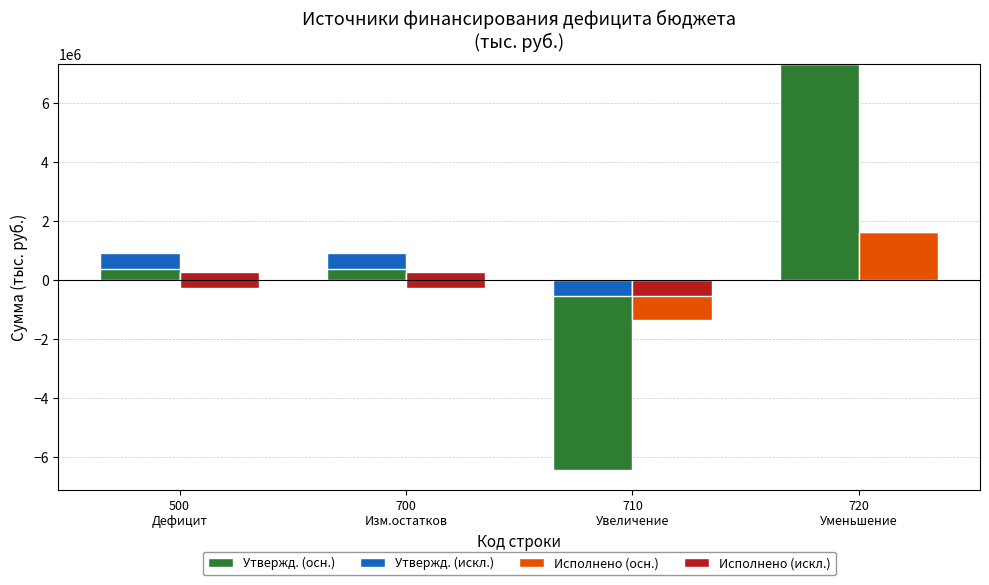

The Исполнено (осн.) series shows 2368407.7 at 720
Уменьшение. True or false?

False